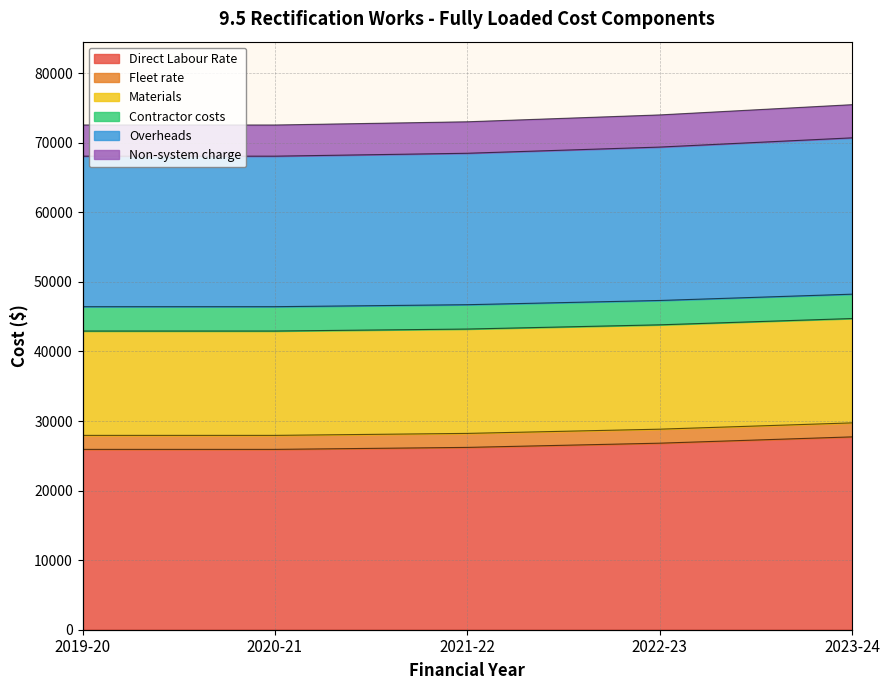

At which label does Direct Labour Rate first exceed 26209?

2021-22